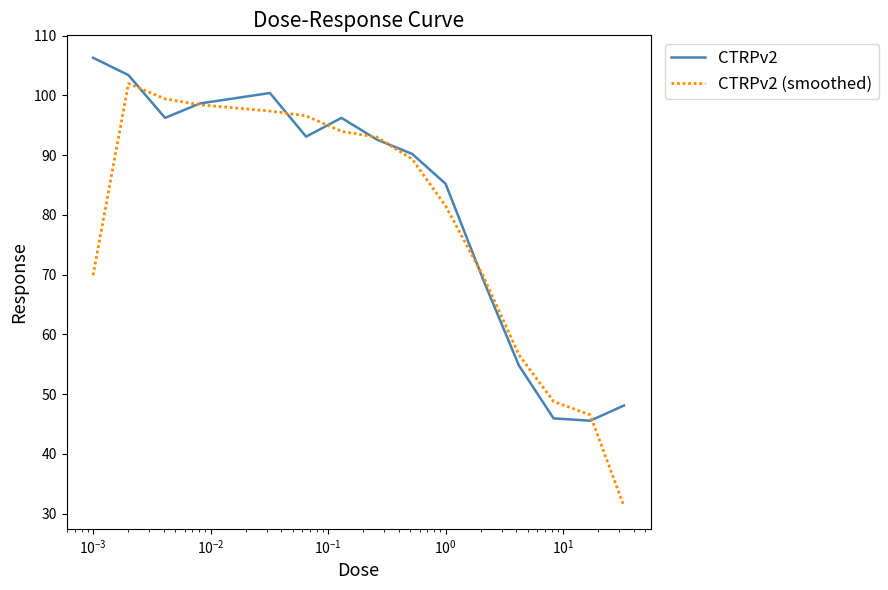

List the series in order of their overall mean, highest first.

CTRPv2, CTRPv2 (smoothed)